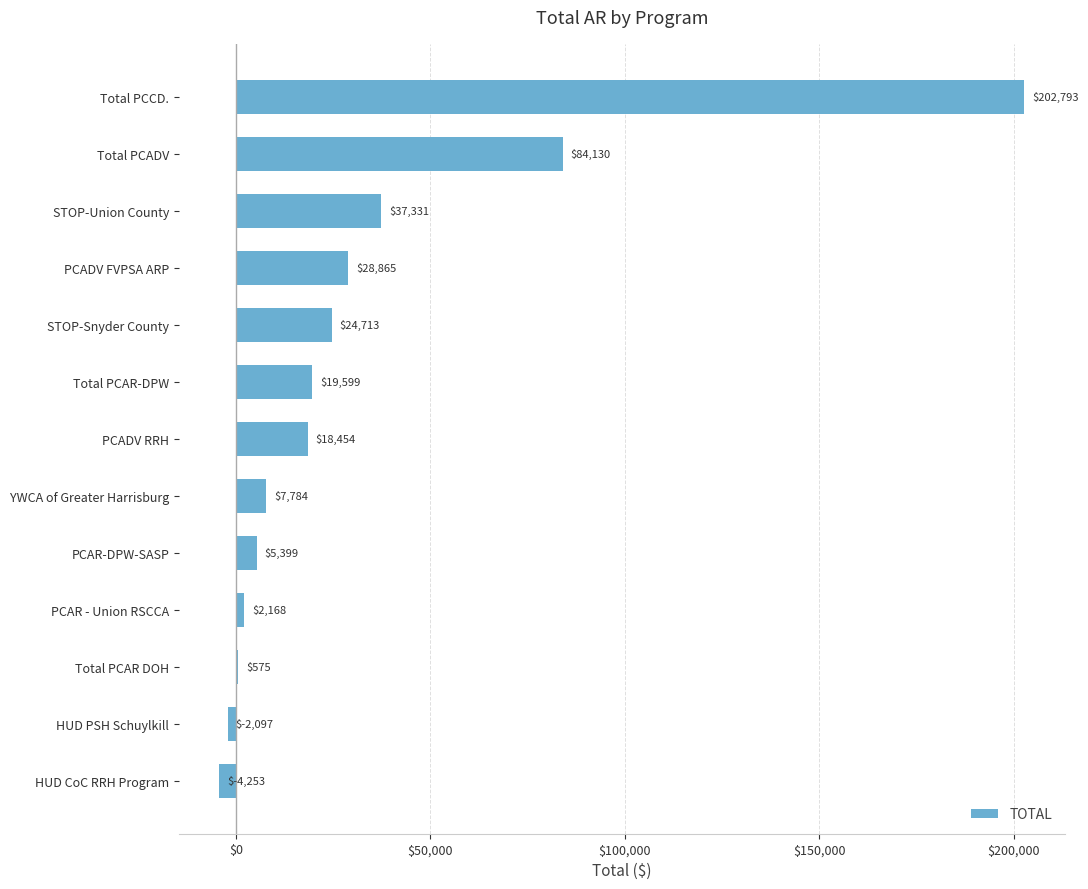

Is it true that the value at Total PCCD. is 110114.4?

False